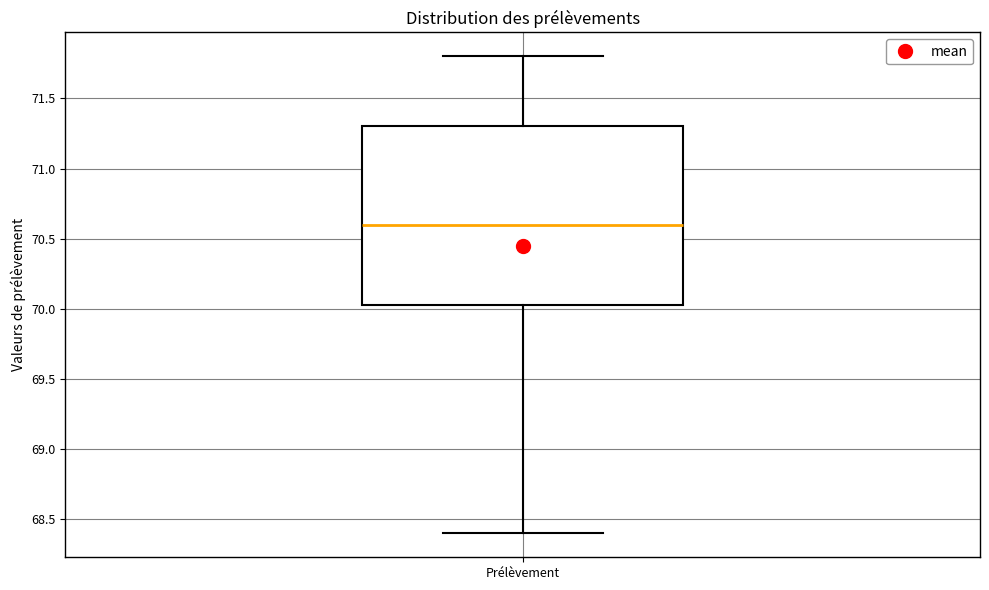

Where is the upper edge of the box for Prélèvement on the y-axis? The values are not printed on the chart, so give them approximately, as read against the axis.

71.30